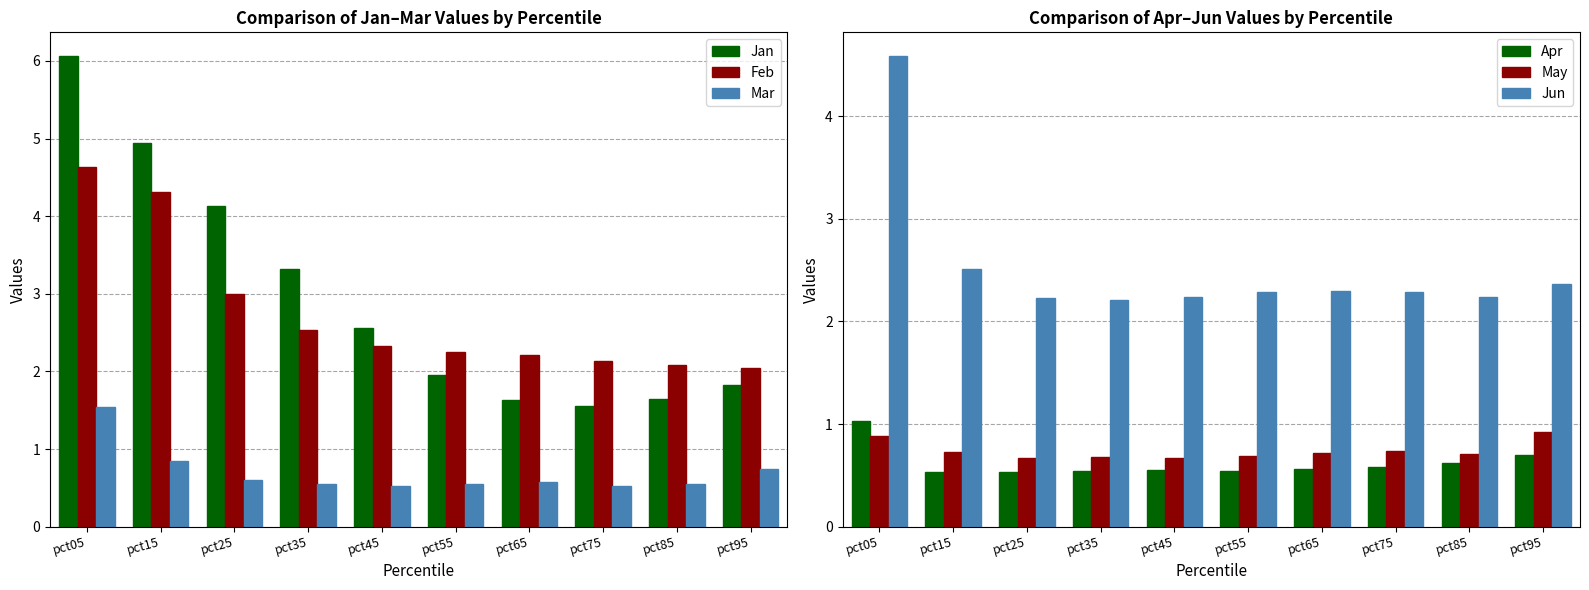

The value of Jan at pct85 is 2.5. True or false?

False